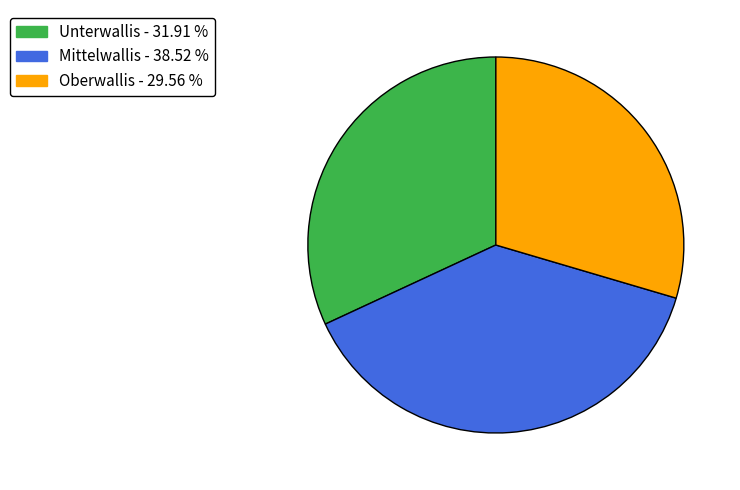

Is it true that Mittelwallis is 39% of the pie?

True